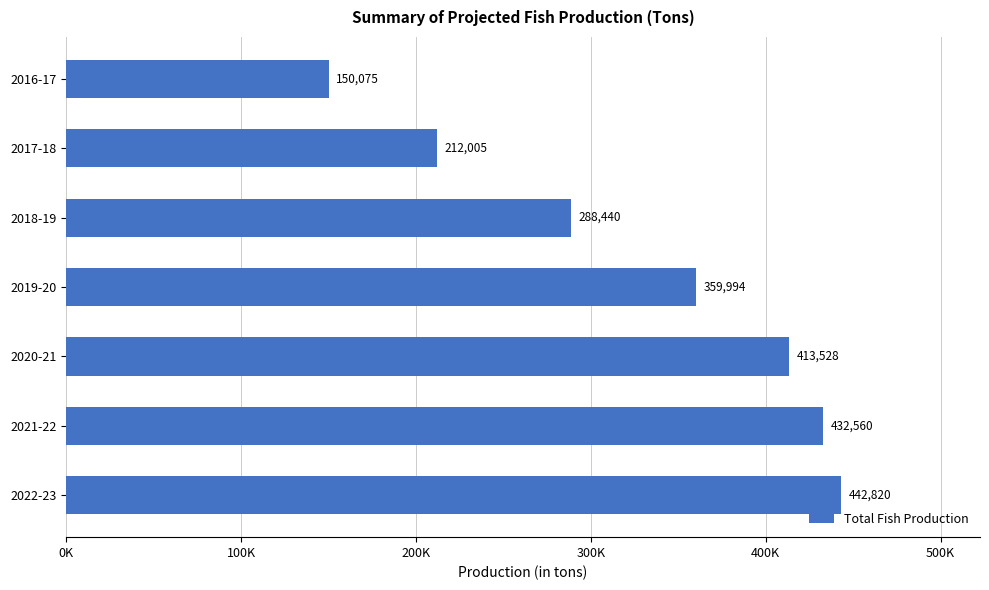

List the labels in order of value, largest first.

2022-23, 2021-22, 2020-21, 2019-20, 2018-19, 2017-18, 2016-17